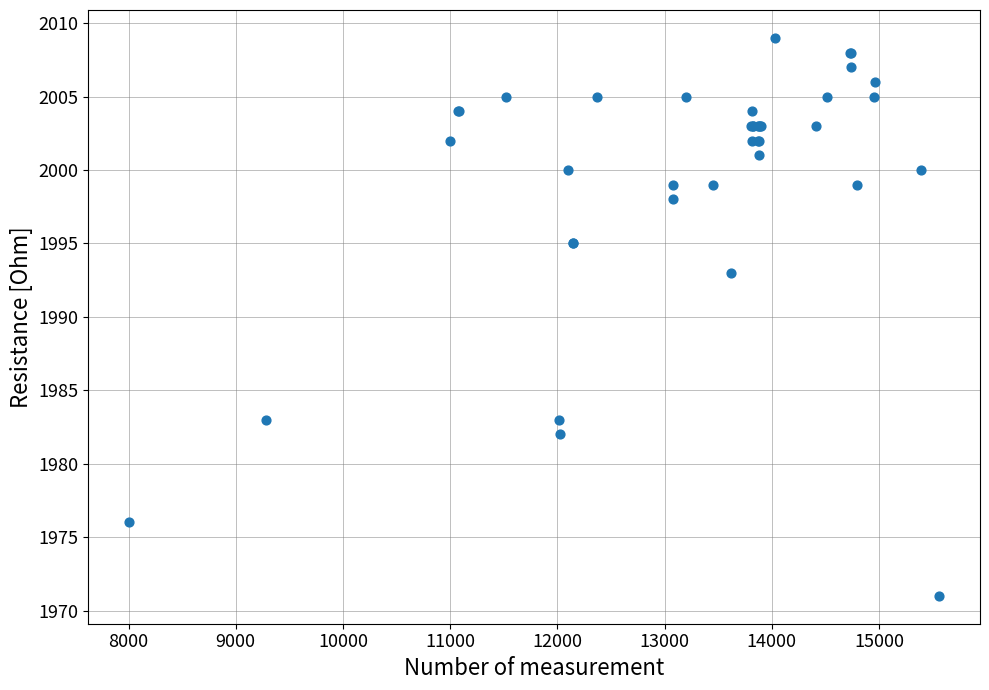

What Y value in the scatter plot is closest to 1990?

1993